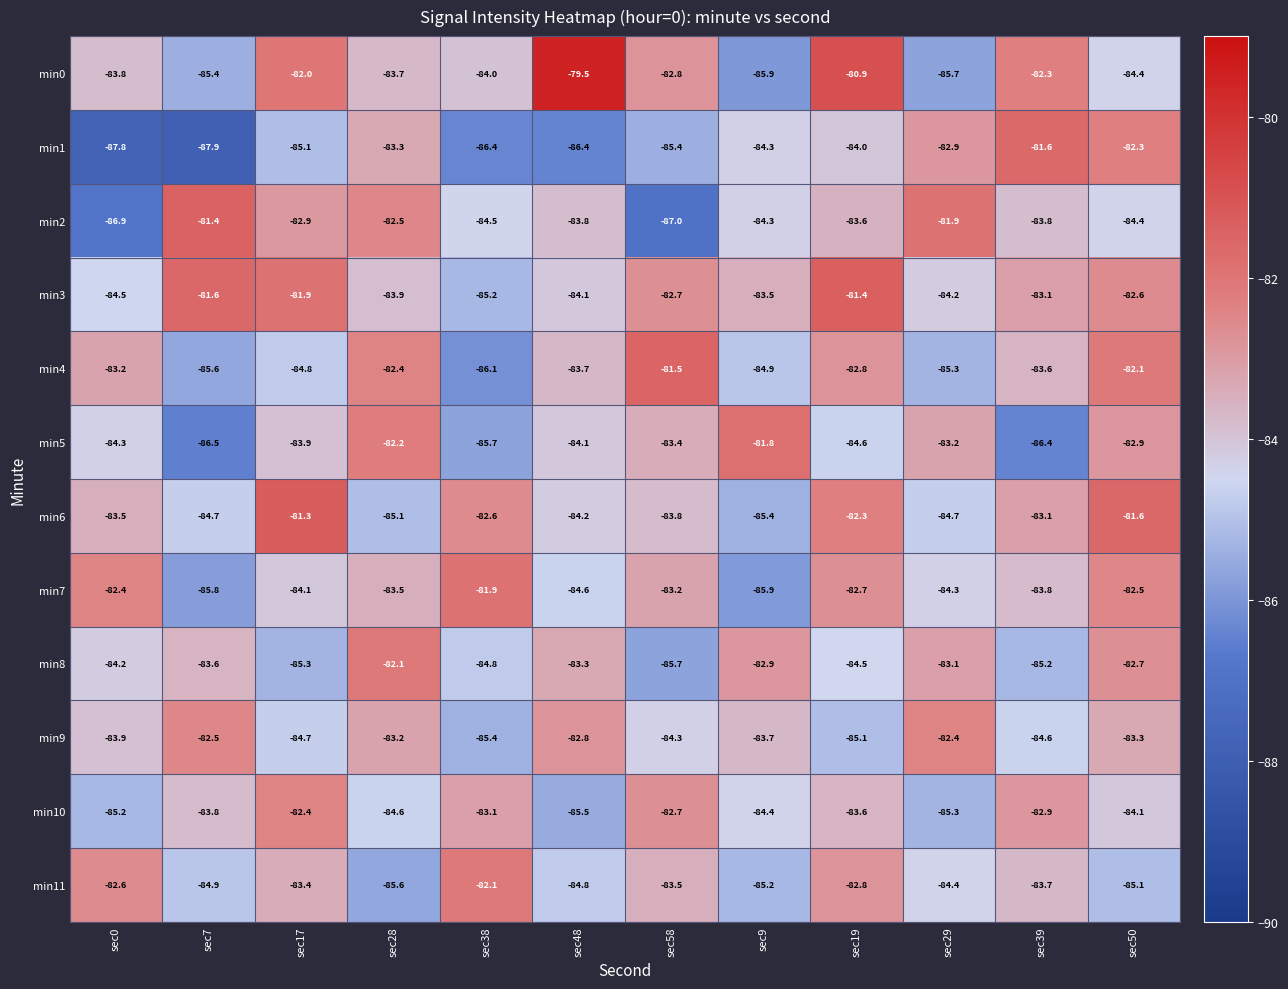

What is the maximum value shown in the chart?

-79.5